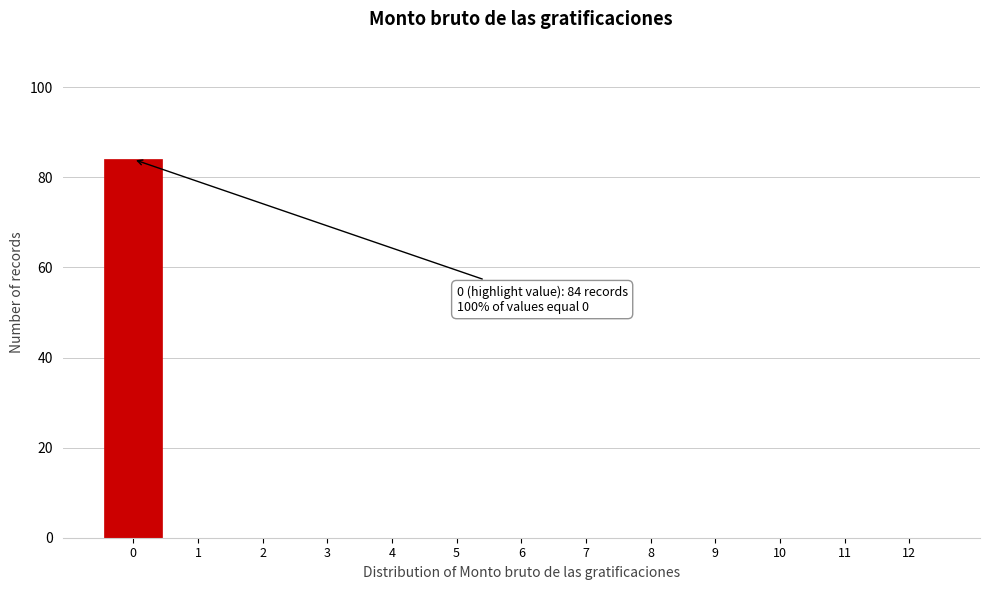

Reading right to left, list all the values displayed in this chart.

12=0	11=0	10=0	9=0	8=0	7=0	6=0	5=0	4=0	3=0	2=0	1=0	0=84